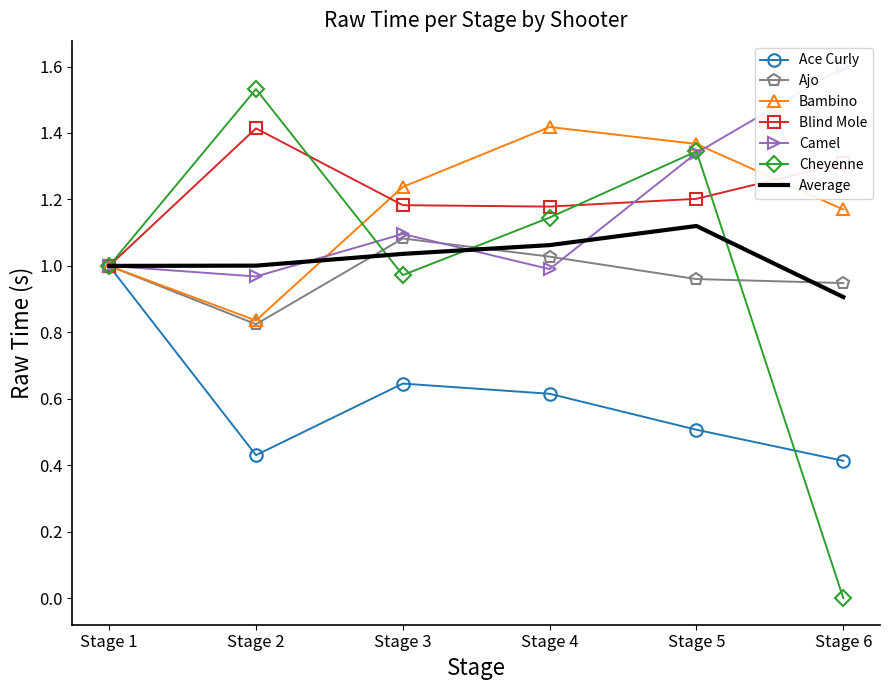

Reading left to right, list all the values displayed in this chart.

Ace Curly: Stage 1=1.0	Stage 2=0.4	Stage 3=0.6	Stage 4=0.6	Stage 5=0.5	Stage 6=0.4
Ajo: Stage 1=1.0	Stage 2=0.8	Stage 3=1.1	Stage 4=1.0	Stage 5=1.0	Stage 6=0.9
Bambino: Stage 1=1.0	Stage 2=0.8	Stage 3=1.2	Stage 4=1.4	Stage 5=1.4	Stage 6=1.2
Blind Mole: Stage 1=1.0	Stage 2=1.4	Stage 3=1.2	Stage 4=1.2	Stage 5=1.2	Stage 6=1.3
Camel: Stage 1=1.0	Stage 2=1.0	Stage 3=1.1	Stage 4=1.0	Stage 5=1.3	Stage 6=1.6
Cheyenne: Stage 1=1.0	Stage 2=1.5	Stage 3=1.0	Stage 4=1.1	Stage 5=1.3	Stage 6=0.0